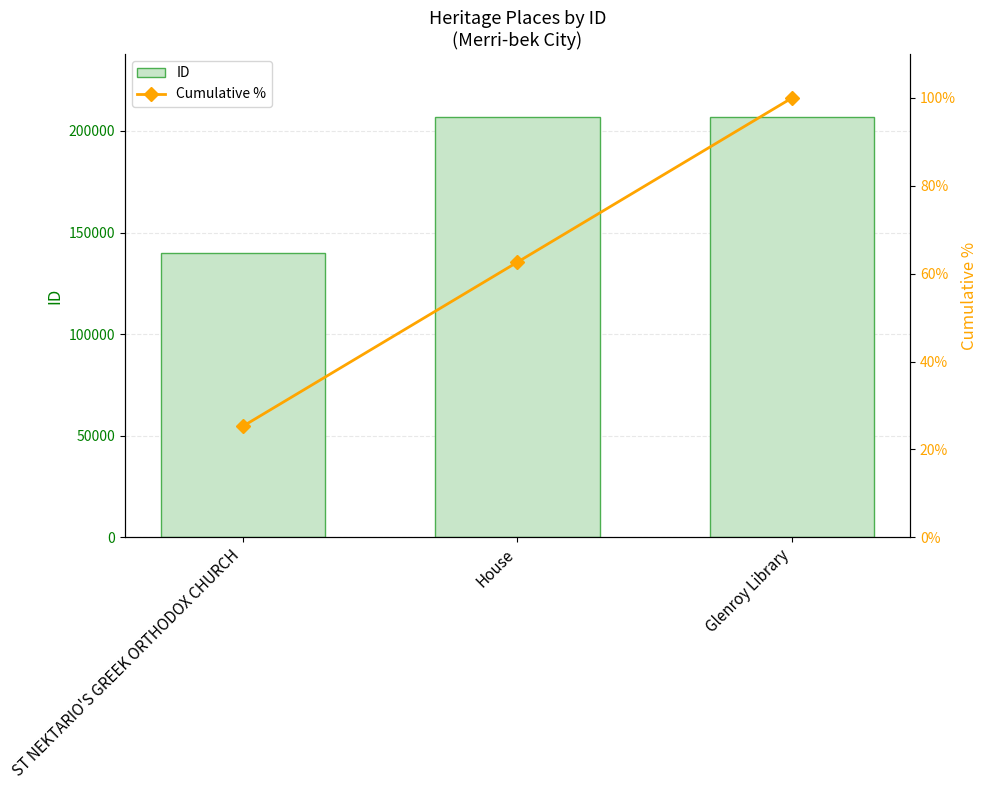

What is the sum of all Cumulative % values?

187.9